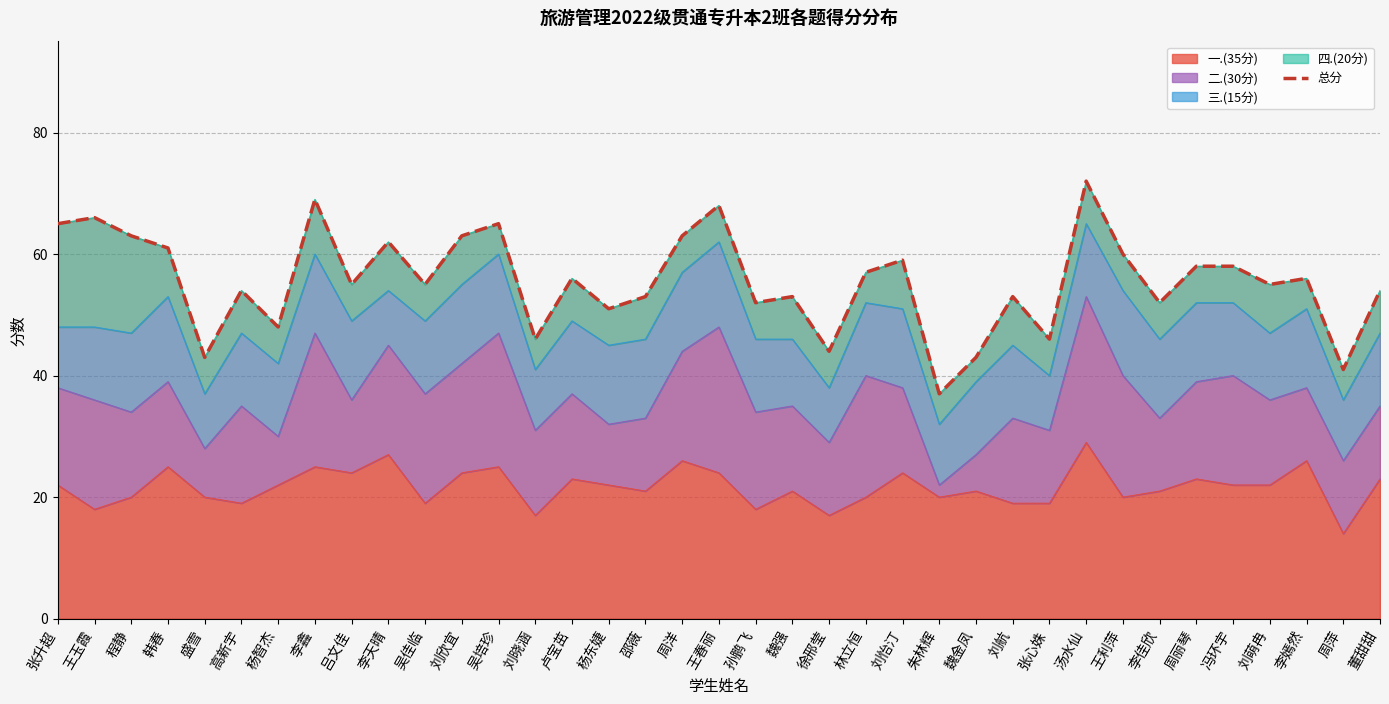

Reading left to right, what are all the values shown in this chart?

65	66	63	61	43	54	48	69	55	62	55	63	65	46	56	51	53	63	68	52	53	44	57	59	37	43	53	46	72	60	52	58	58	55	56	41	54